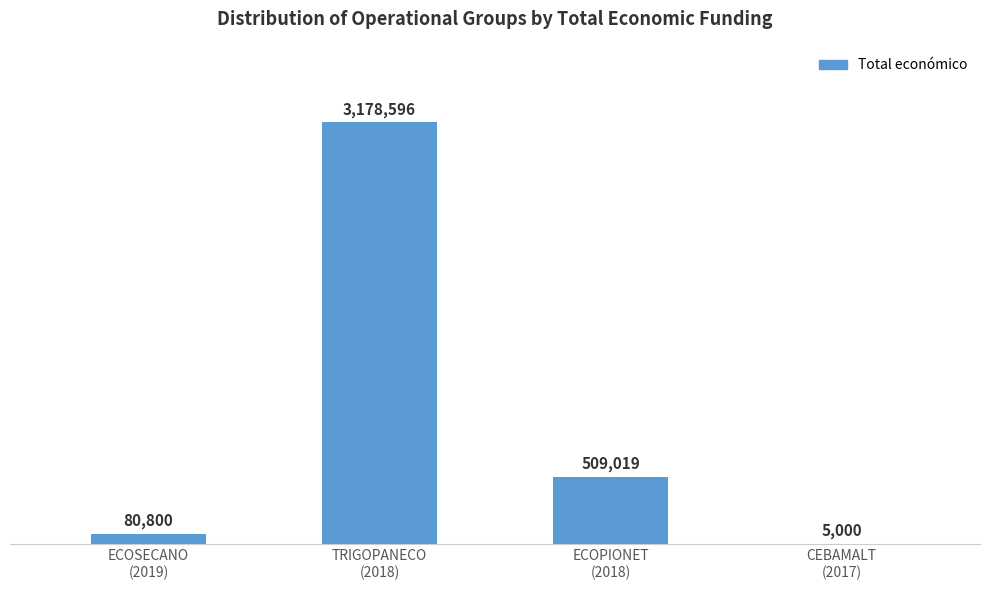

Which has a higher value, TRIGOPANECO
(2018) or ECOSECANO
(2019)?

TRIGOPANECO
(2018)